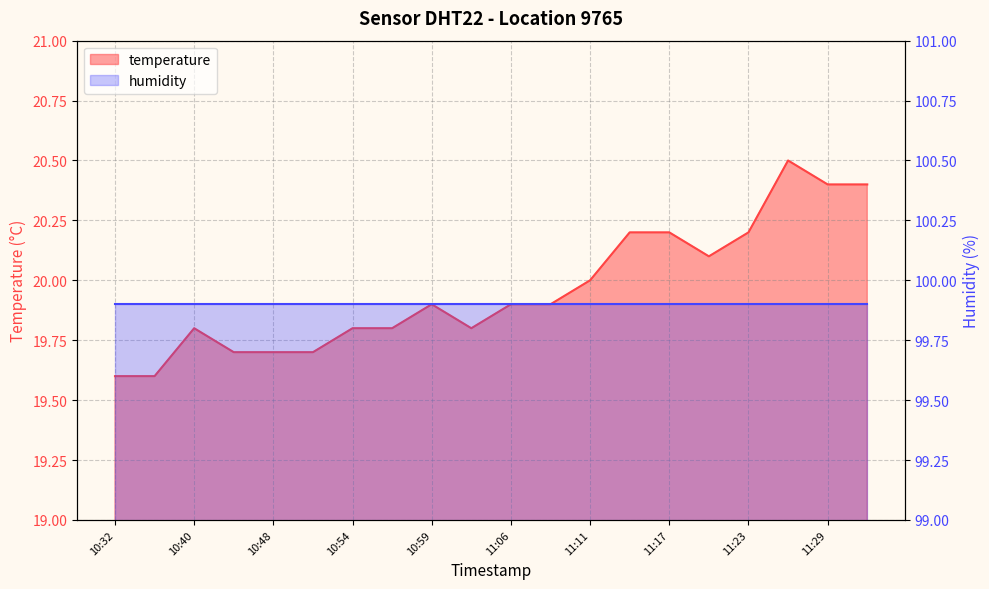

What is the average value?

20.0